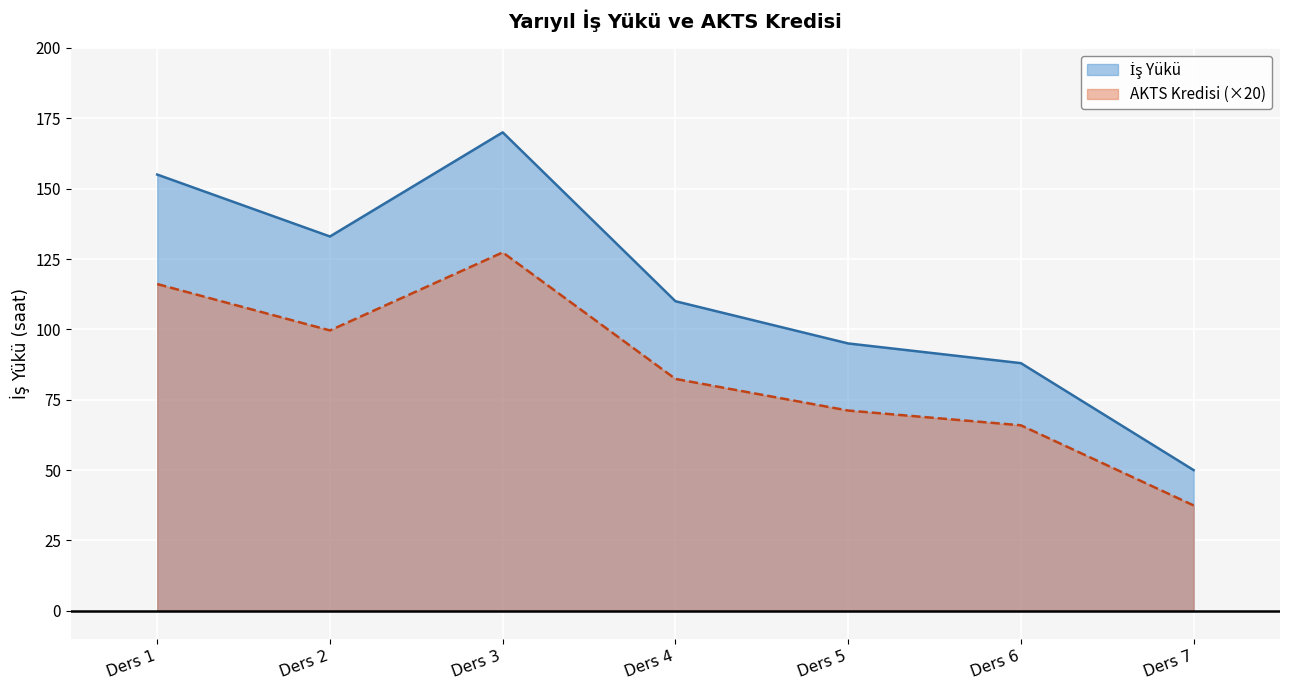

Rank the series at Ders 4 from highest to lowest value.

İş Yükü, AKTS Kredisi